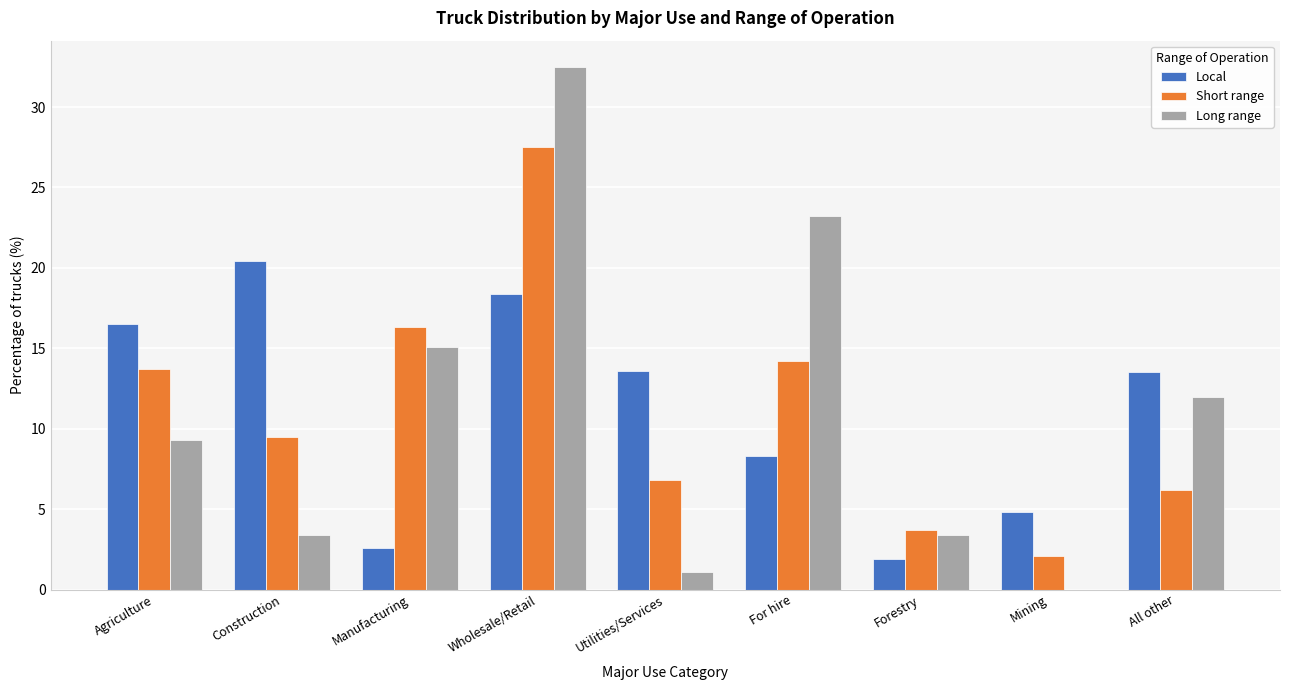

Is it true that Local equals 0.9 at Manufacturing?

False